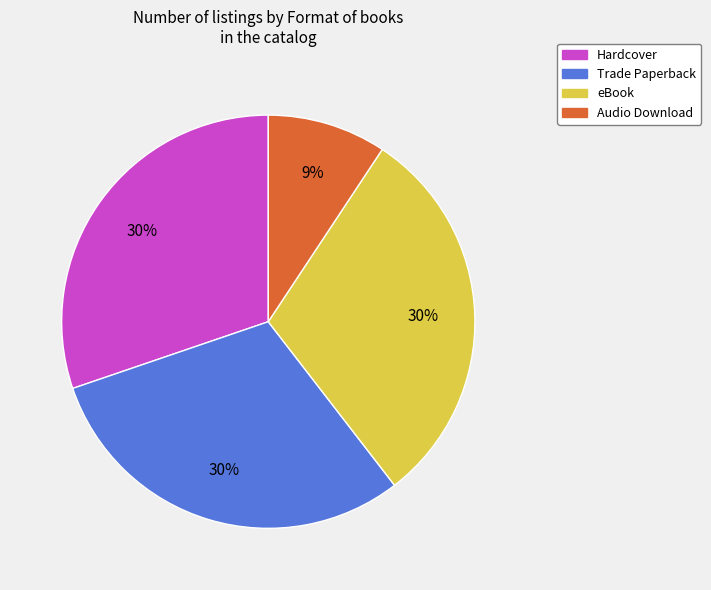

Which slice is the smallest?

Audio Download